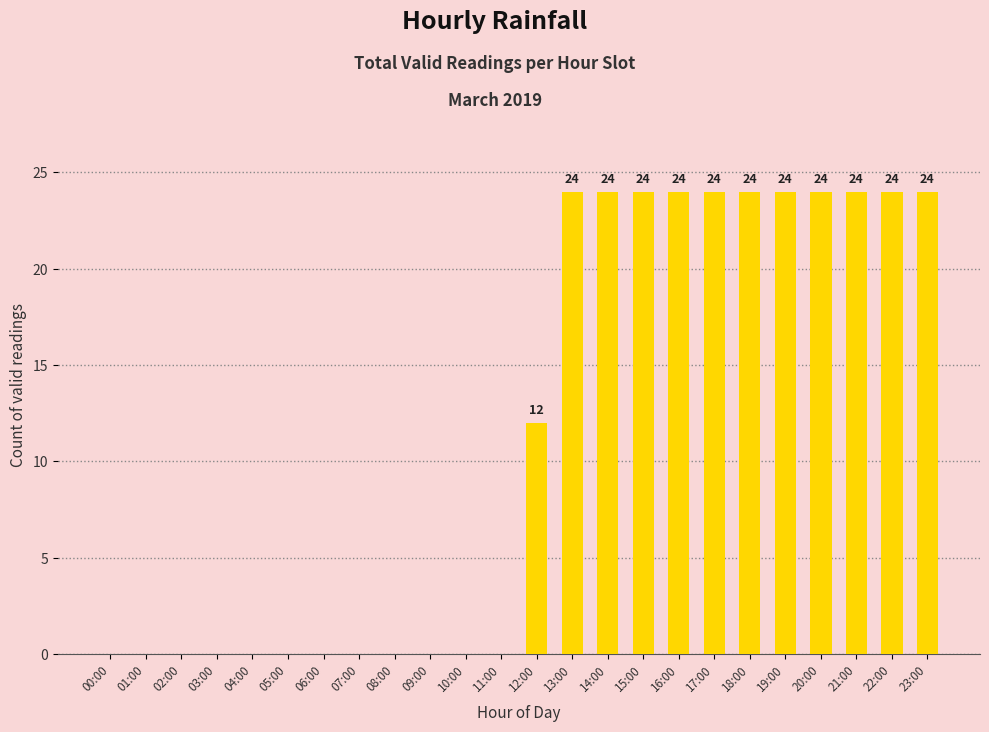

Reading right to left, list all the values displayed in this chart.

24	24	24	24	24	24	24	24	24	24	24	12	0	0	0	0	0	0	0	0	0	0	0	0